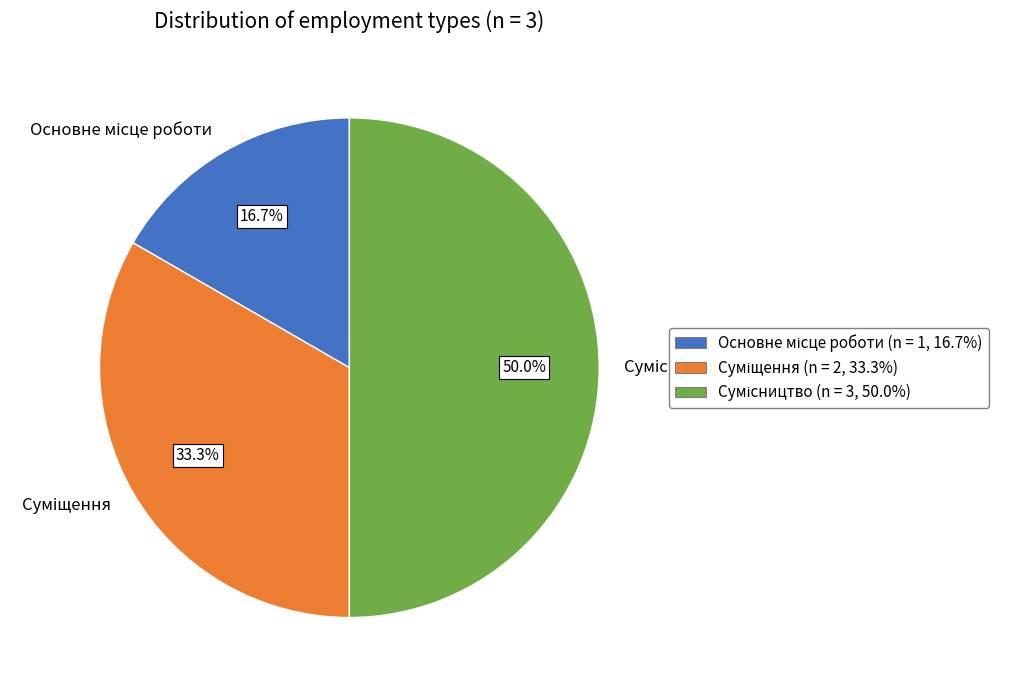

Which category has the smallest portion of the pie?

Основне місце роботи